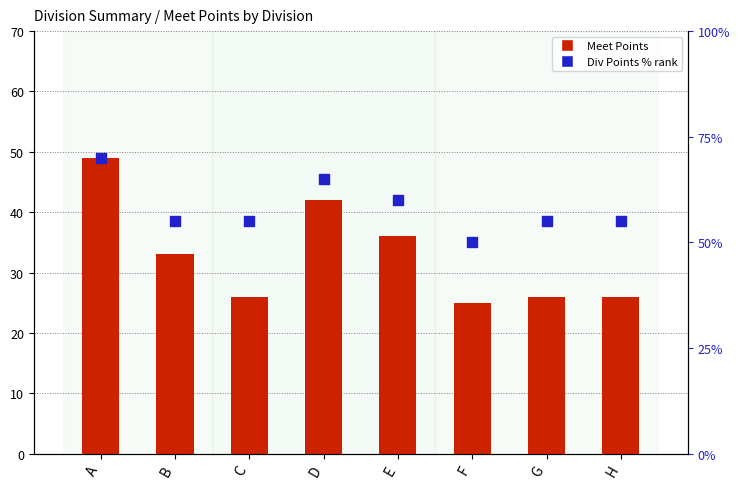

What are all the series names shown in the legend?

Meet Points, Div Points % rank